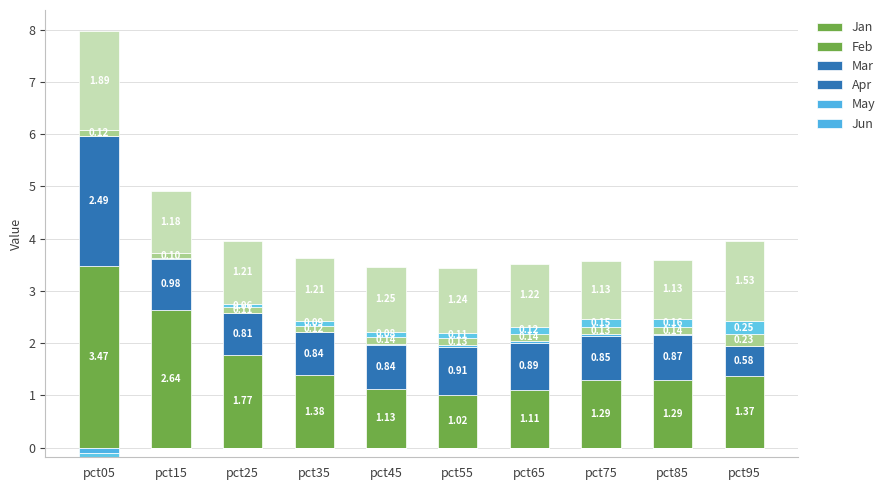

What are all the series names shown in the legend?

Jan, Feb, Mar, Apr, May, Jun